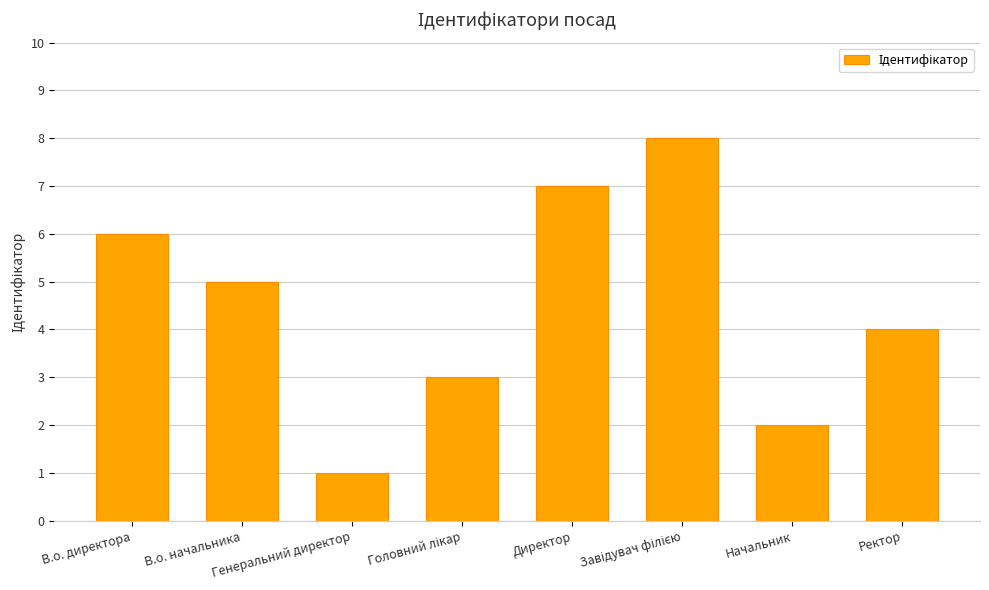

Where does the data first go above 5?

В.о. директора